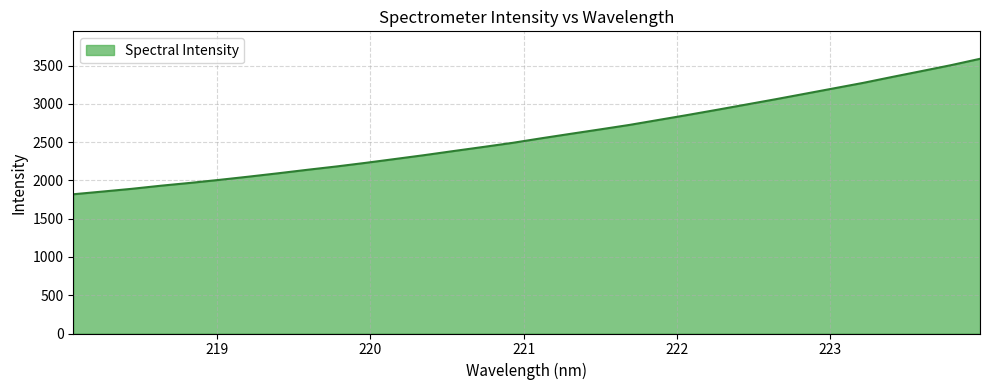

Count the number of data series in this chart.

1